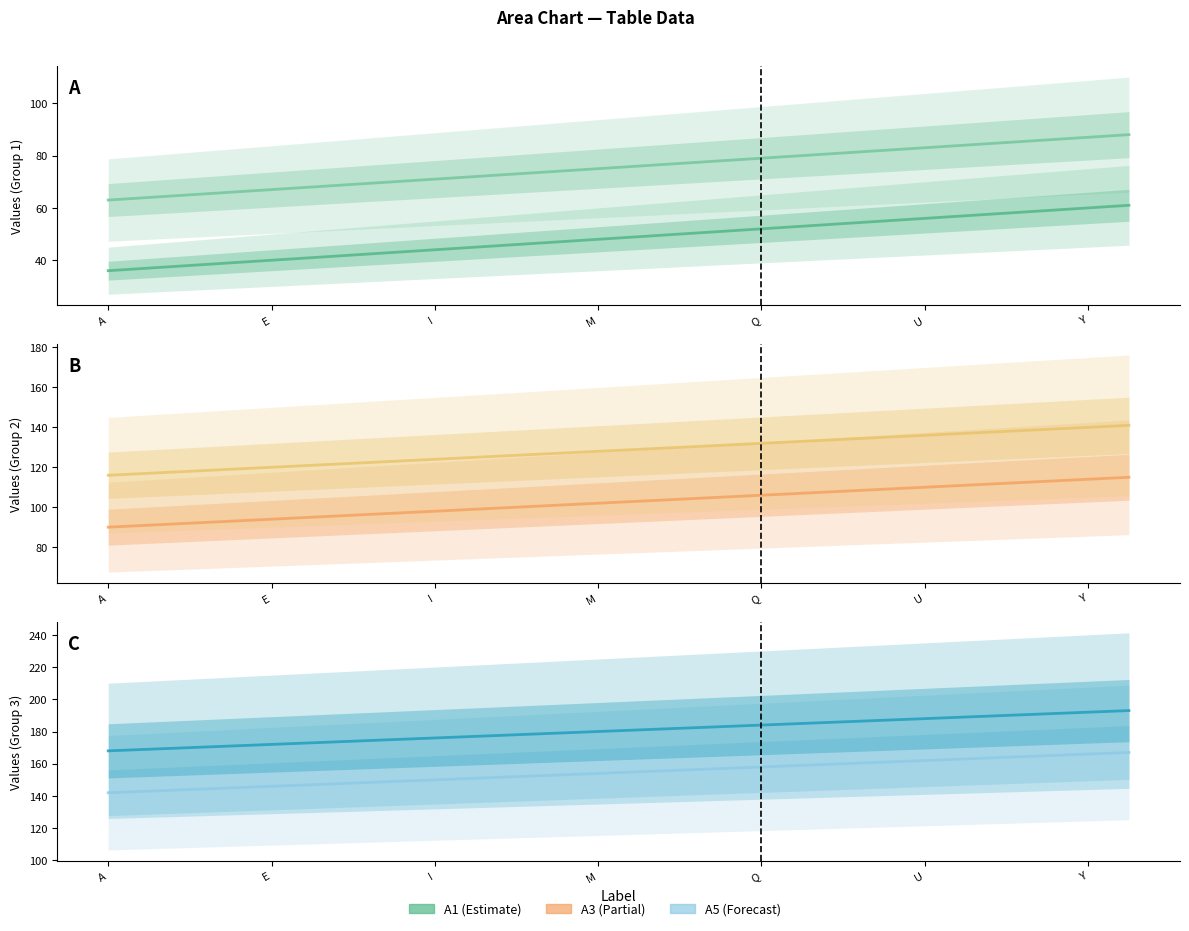

How many data points in A3 are less than 103?

13